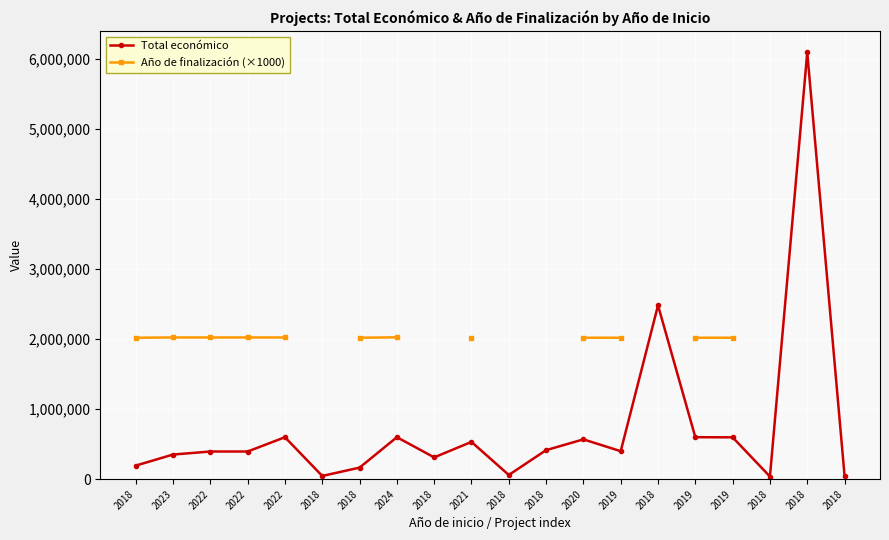

True or false: Total económico and Año de finalización (×1000) cross at least once.

False